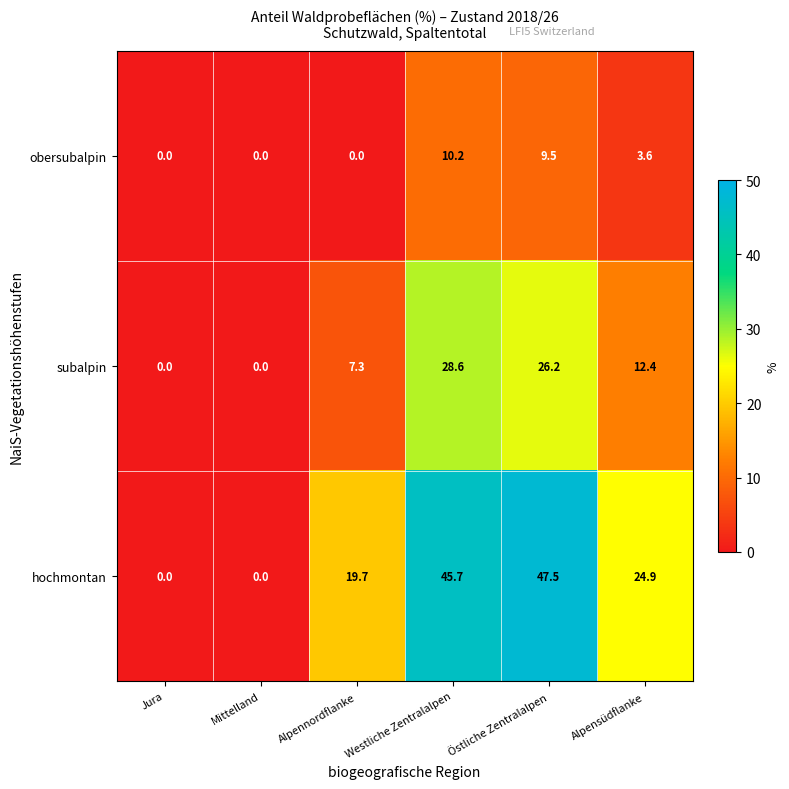

At which category is the sum across all series the highest?

Westliche Zentralalpen